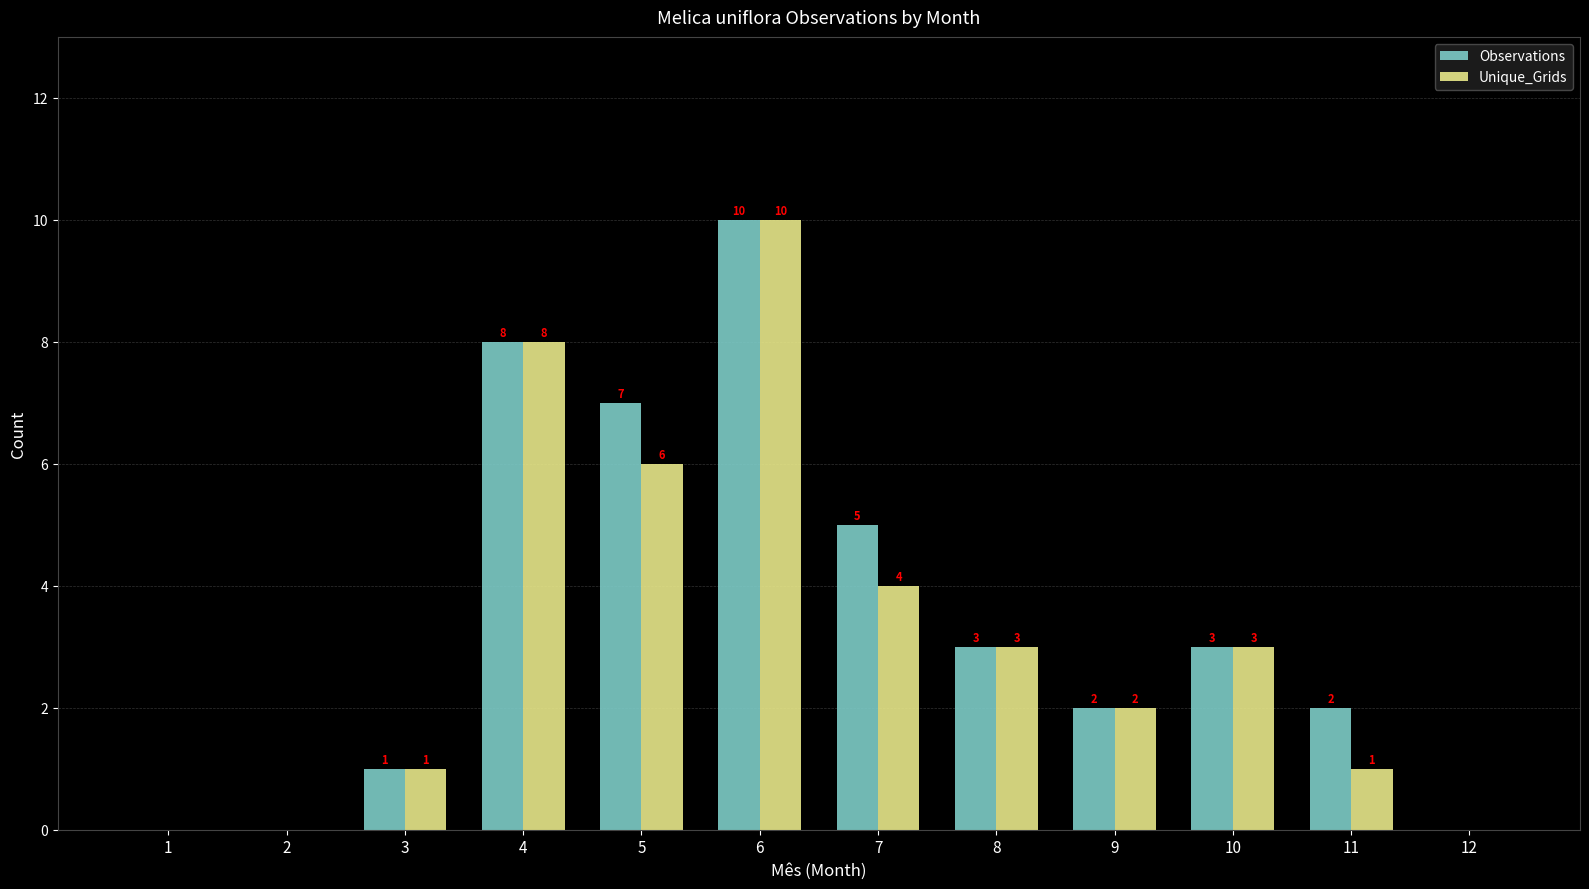

True or false: Observations has a value of 0 at 12.

True